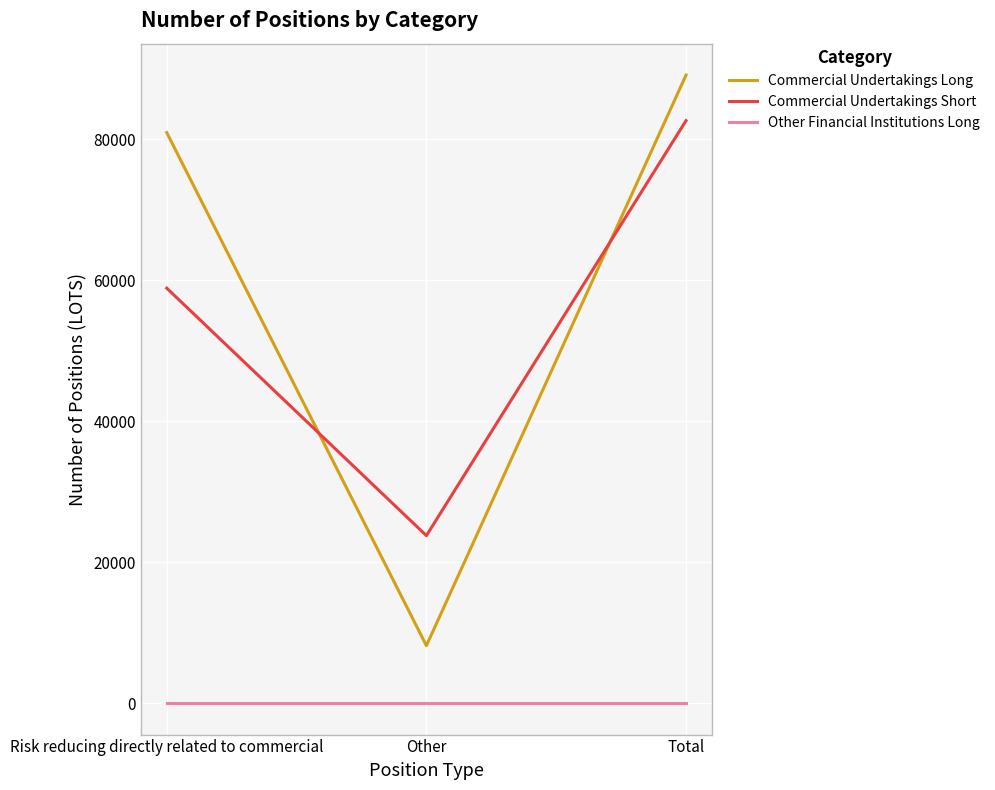

At which label is Commercial Undertakings Long closest to 48620?

Risk reducing directly related to commercial